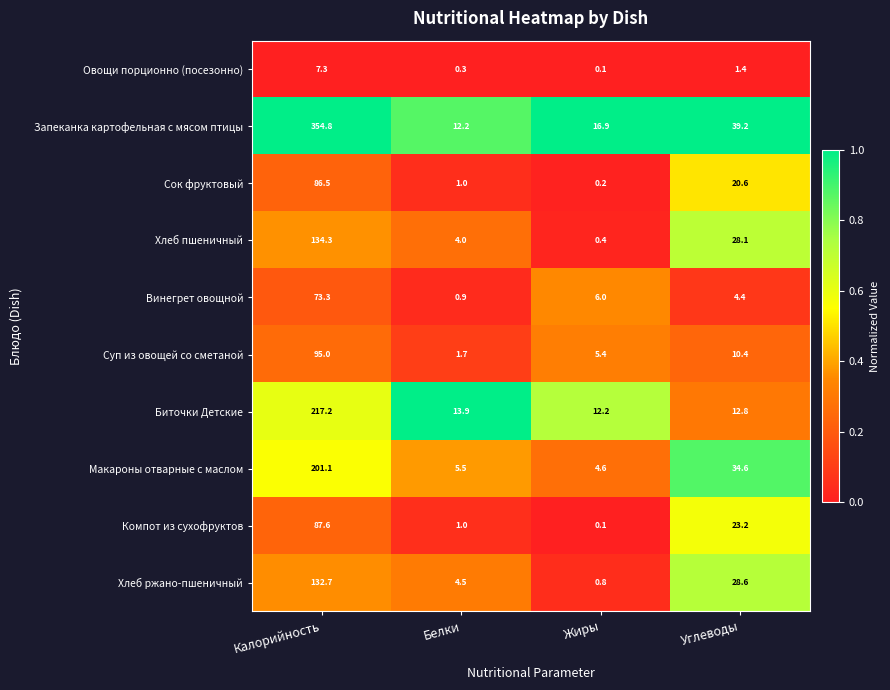

At how many categories does at least one series exceed 0?

4